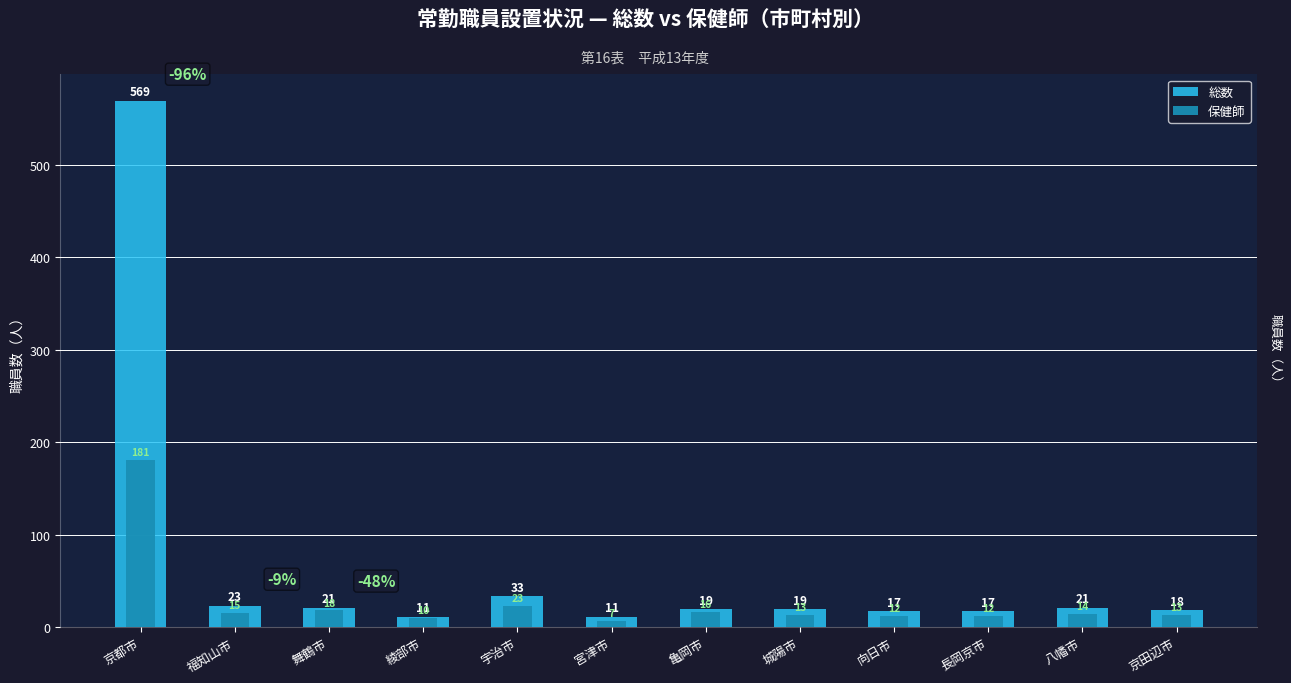

List the series in order of their overall mean, lowest first.

保健師, 総数